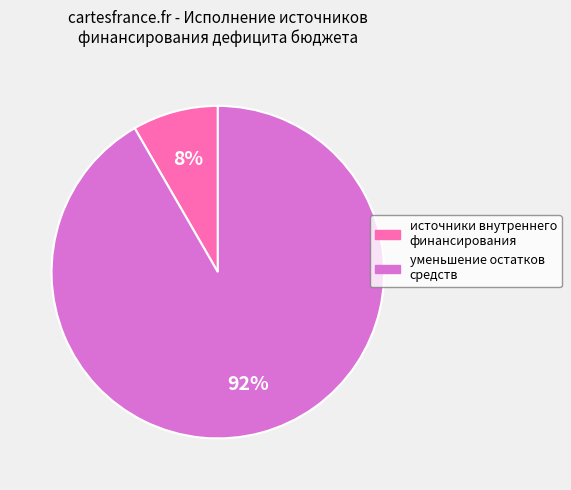

To the nearest percent, what is the average slice percentage?

50%